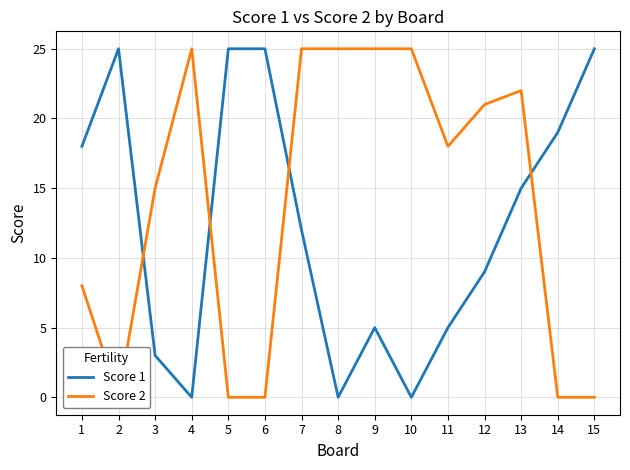

Which has a higher value, 10 or 13?

13